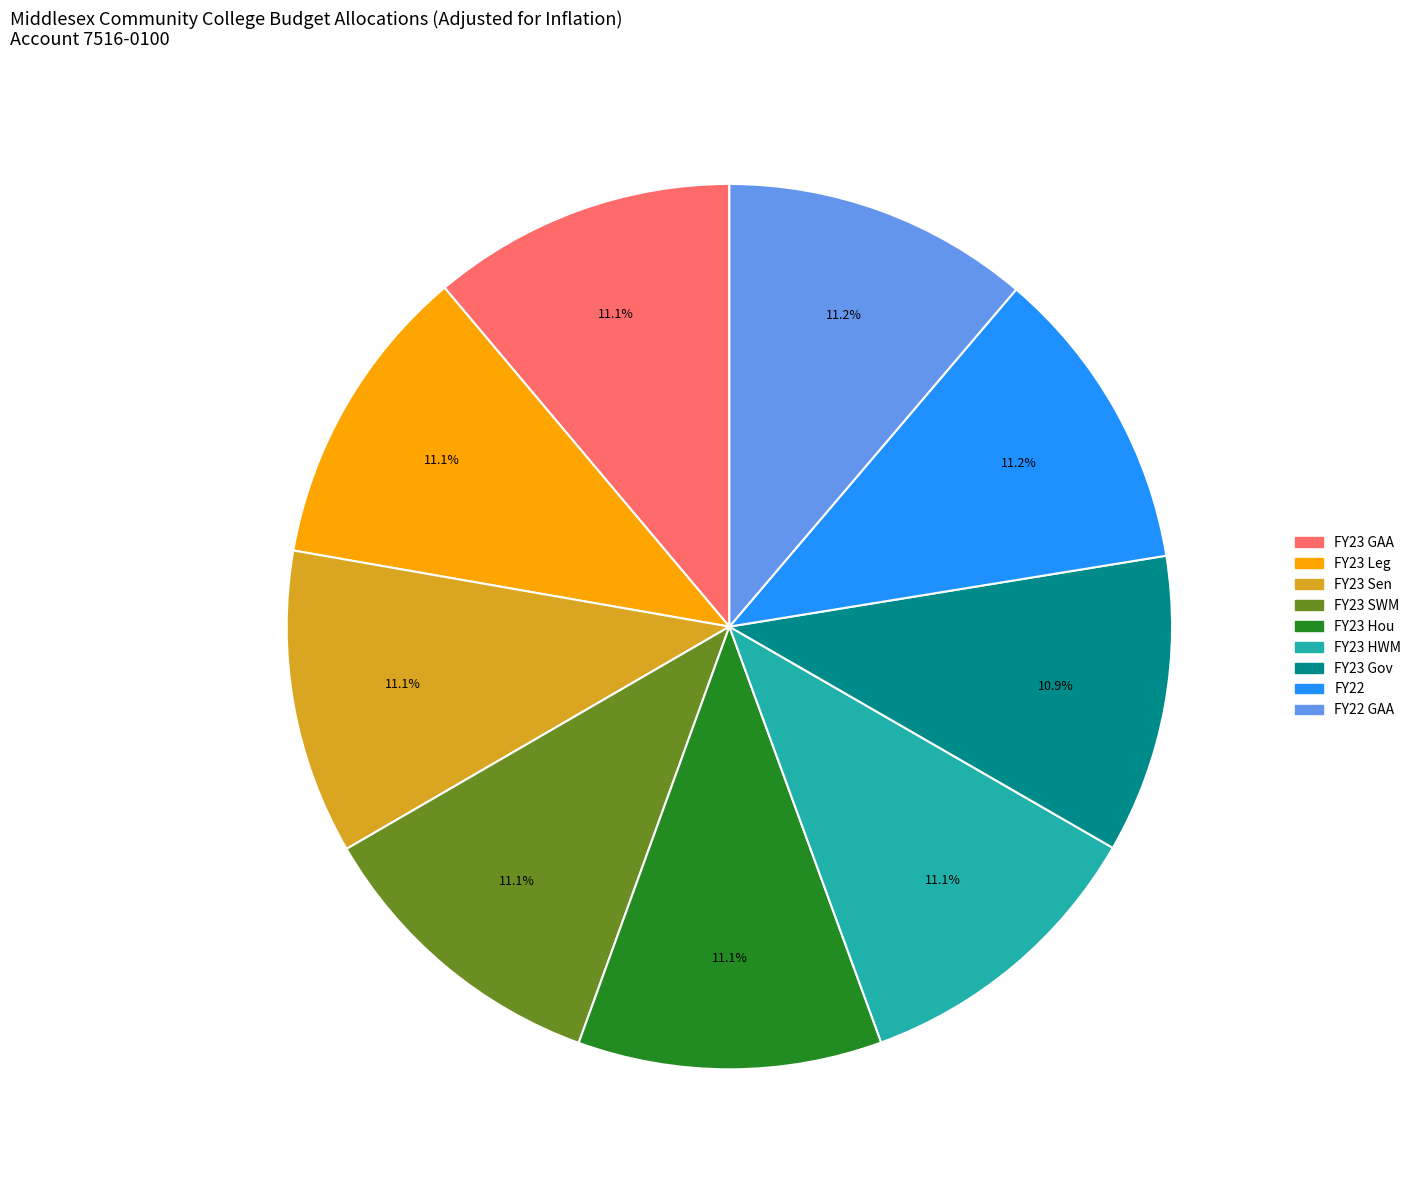

Is there a majority slice in this chart?

No